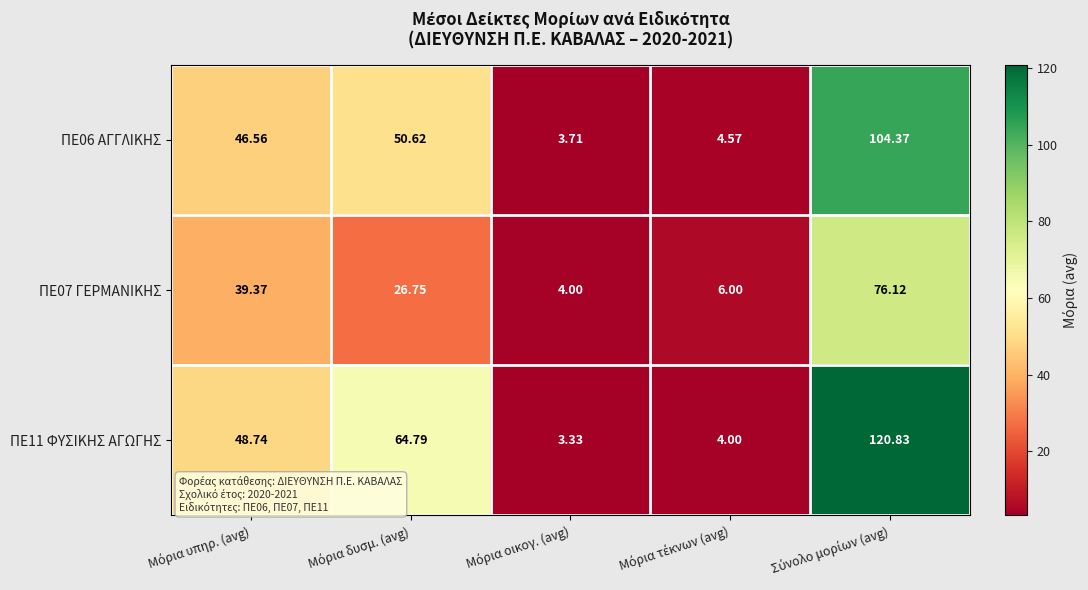

How many categories are shown in the chart?

5